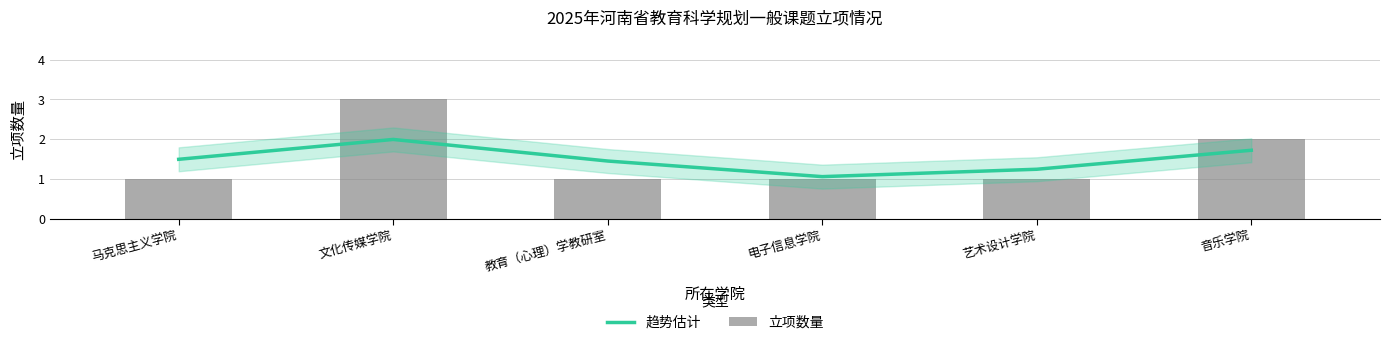

Reading left to right, transcribe all the data shown in this chart.

趋势估计: 马克思主义学院=1.5	文化传媒学院=2.0	教育（心理）学教研室=1.5	电子信息学院=1.1	艺术设计学院=1.3	音乐学院=1.7
立项数量: 马克思主义学院=1.0	文化传媒学院=3.0	教育（心理）学教研室=1.0	电子信息学院=1.0	艺术设计学院=1.0	音乐学院=2.0